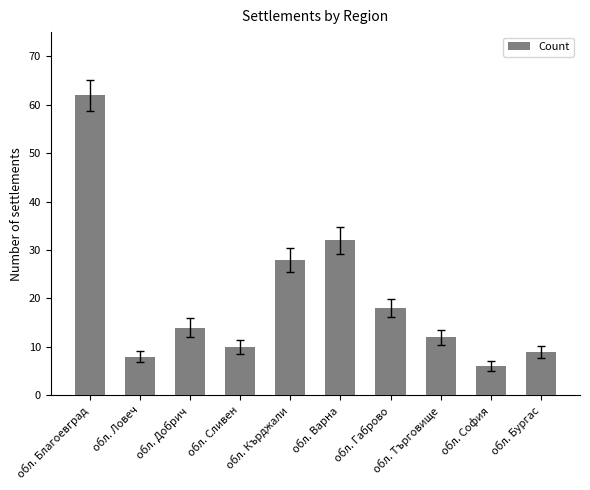

What is the label of the 9th bar from the left?

обл. София